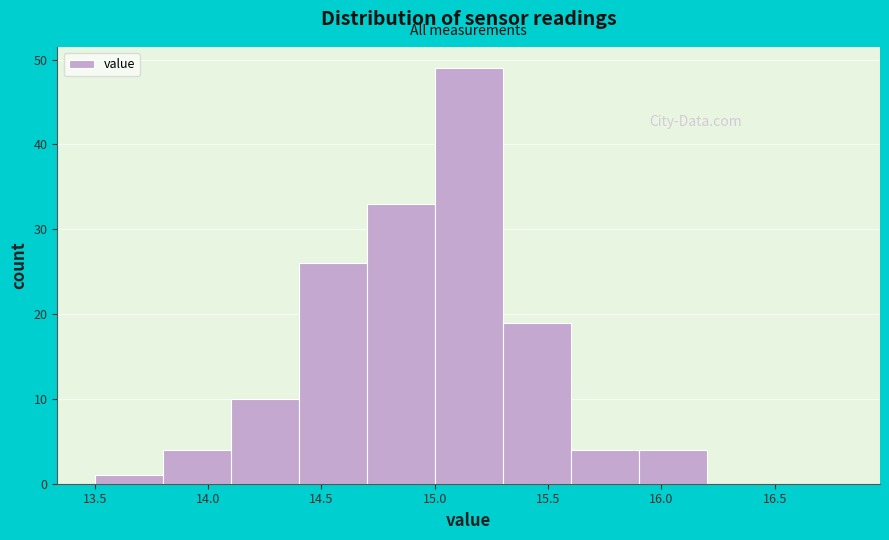

Which range on the x-axis has the tallest bar?

15.0 to 15.3